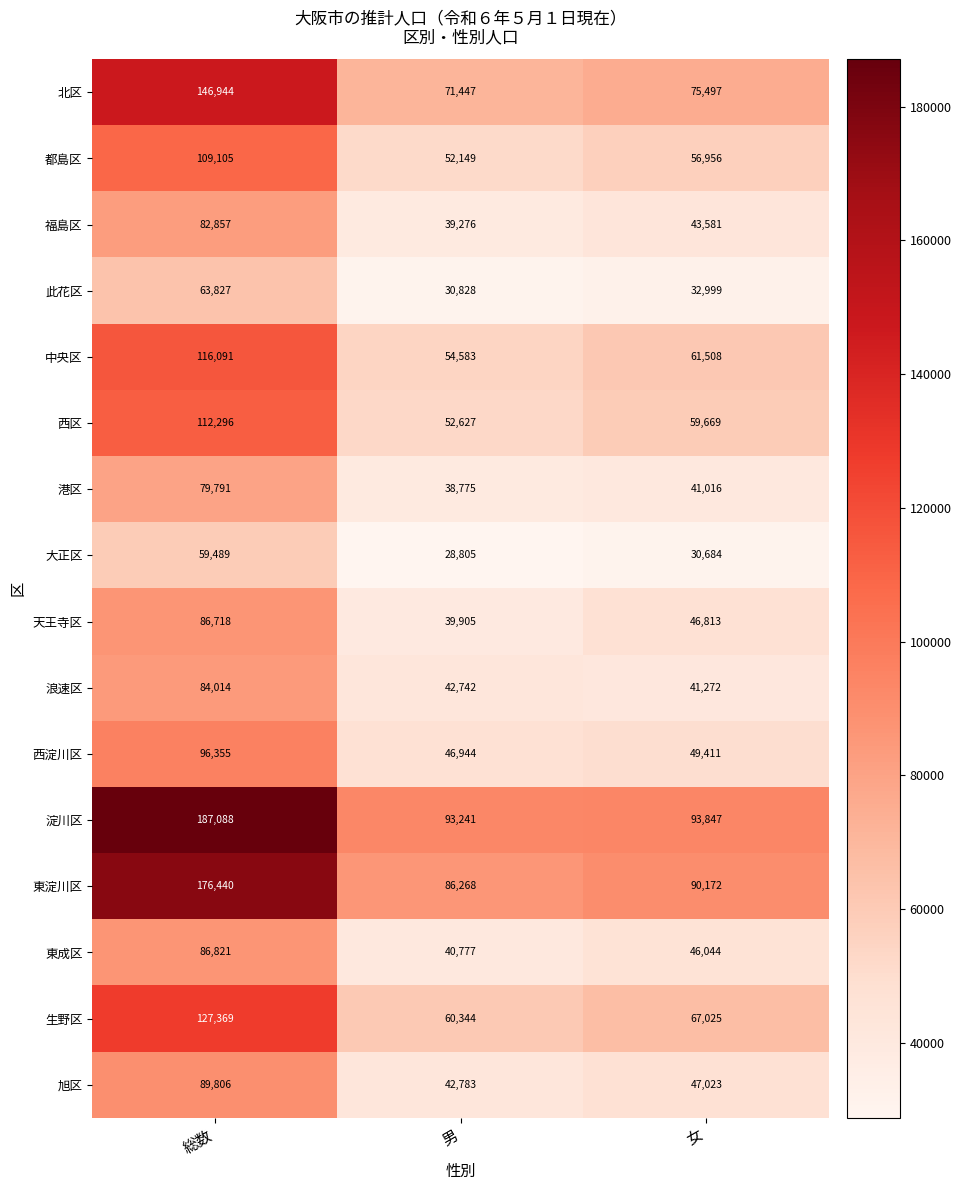

At which category is the sum across all series the highest?

総数